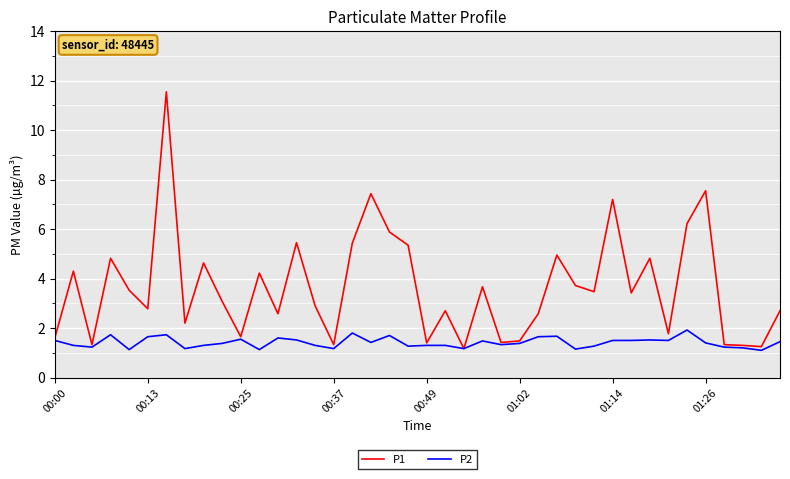

List the series in order of their peak value, highest first.

P1, P2